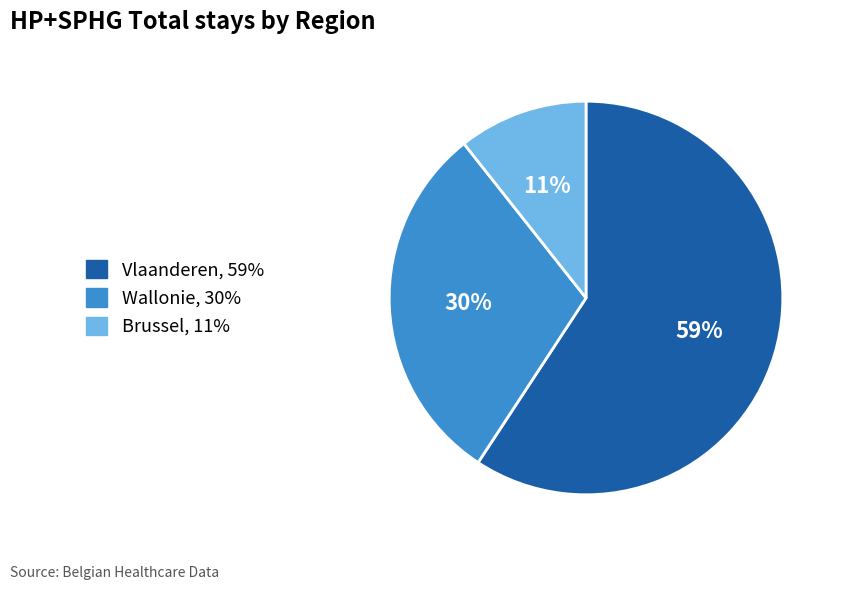

The Brussel slice represents 11% of the pie. True or false?

True